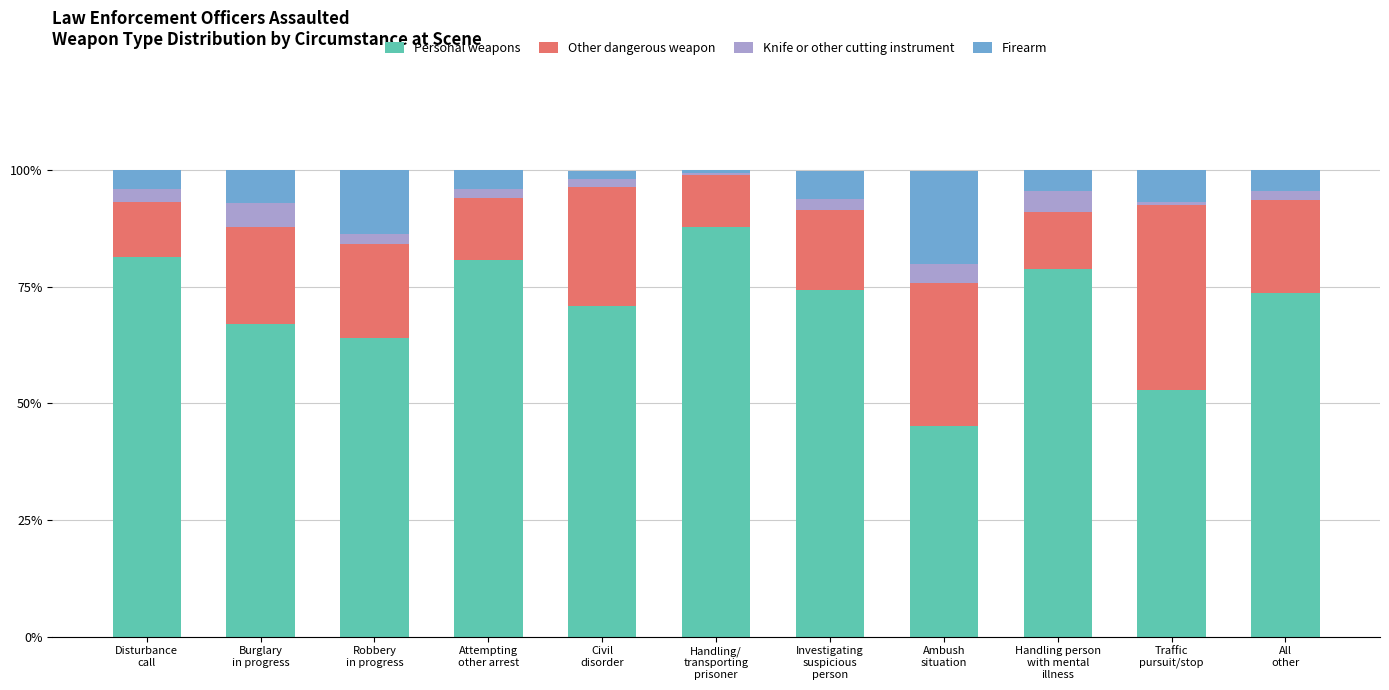

How many values in the Personal weapons series are below 73?

5